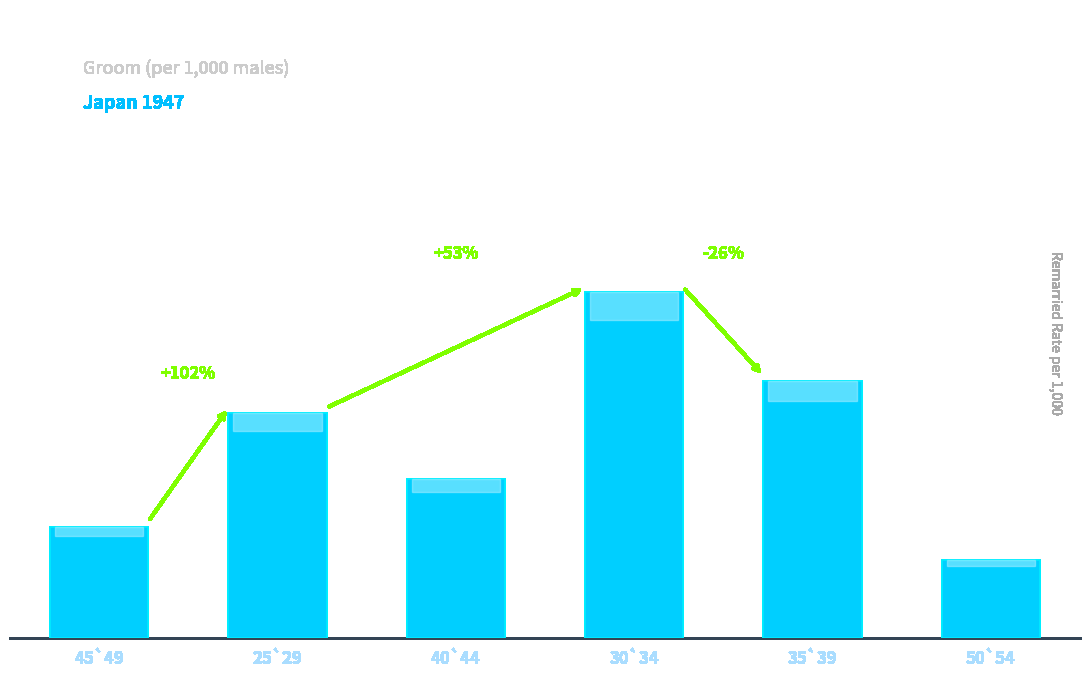

Rank the categories by value from lowest to highest.

50`54, 45`49, 40`44, 25`29, 35`39, 30`34